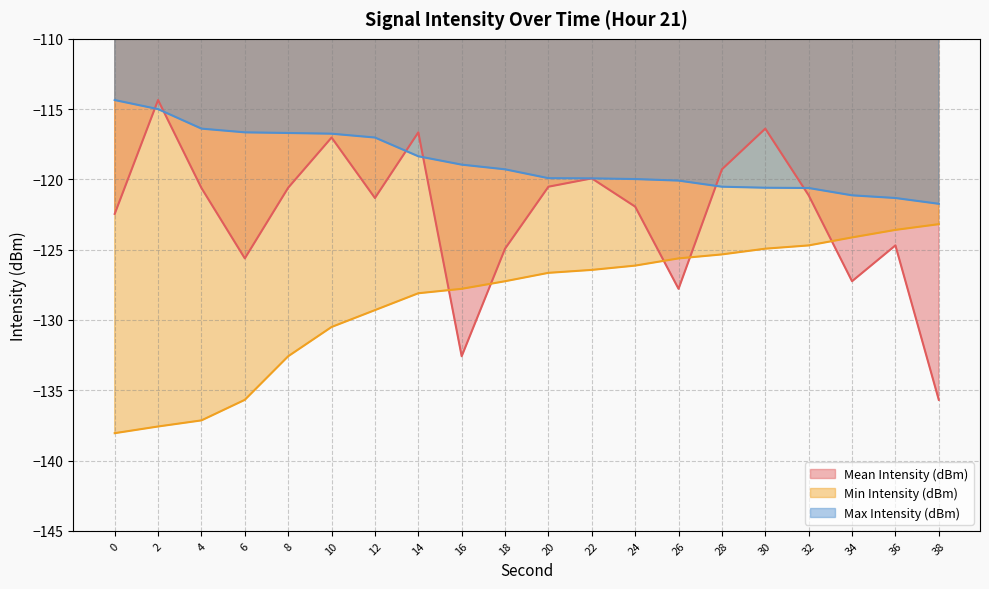

At which category is the sum across all series the highest?

30